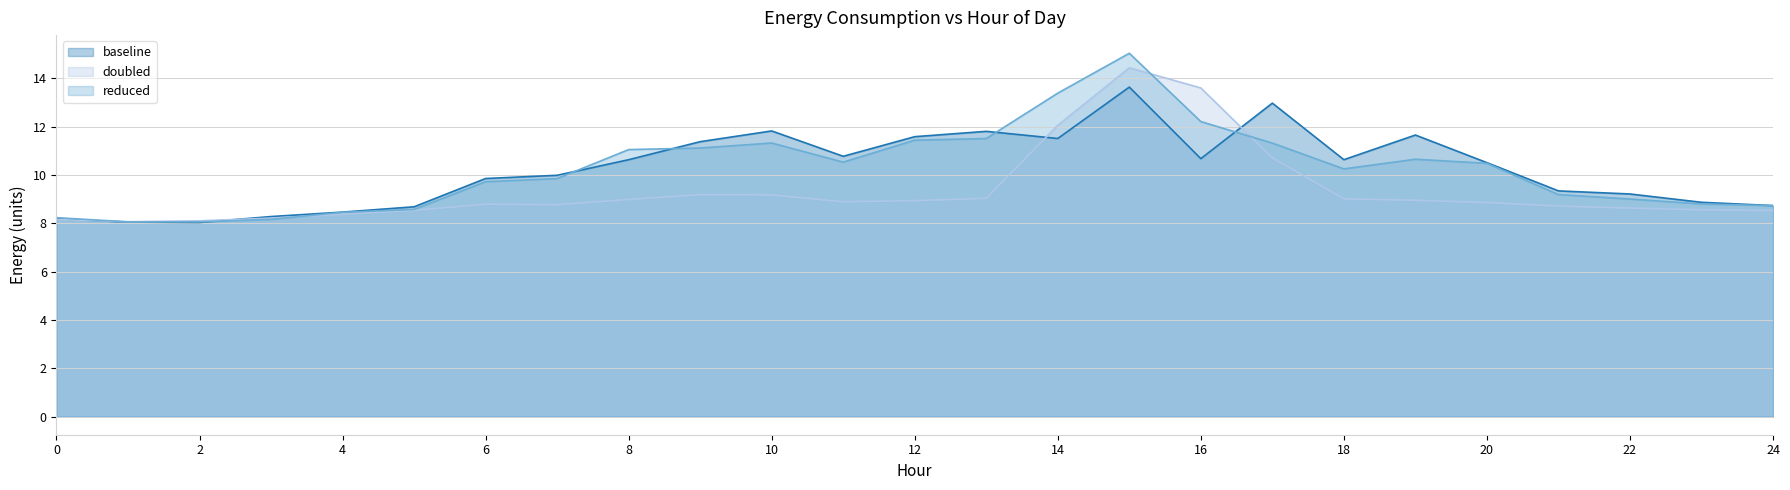

What is the maximum value shown in the chart?

15.0